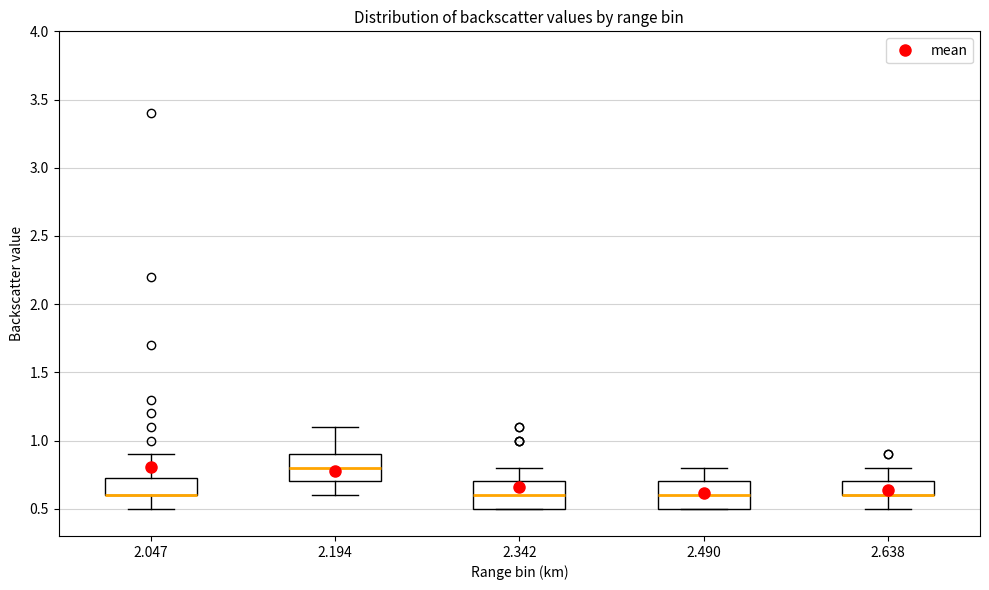

Reading left to right, transcribe this box plot: for each box, give where its median line is, the range the box spans, and where its two whiskers end, as read against the y-axis. The values are not printed on the chart, so give them approximately, as read against the axis.

2.047: median 0.60 (drawn on the box's lower edge), box 0.60 to 0.75, whiskers 0.50 to 0.90
2.194: median 0.80, box 0.70 to 0.90, whiskers 0.60 to 1.10
2.342: median 0.60, box 0.50 to 0.70, whiskers 0.50 to 0.80
2.490: median 0.60, box 0.50 to 0.70, whiskers 0.50 to 0.80
2.638: median 0.60 (drawn on the box's lower edge), box 0.60 to 0.70, whiskers 0.50 to 0.80